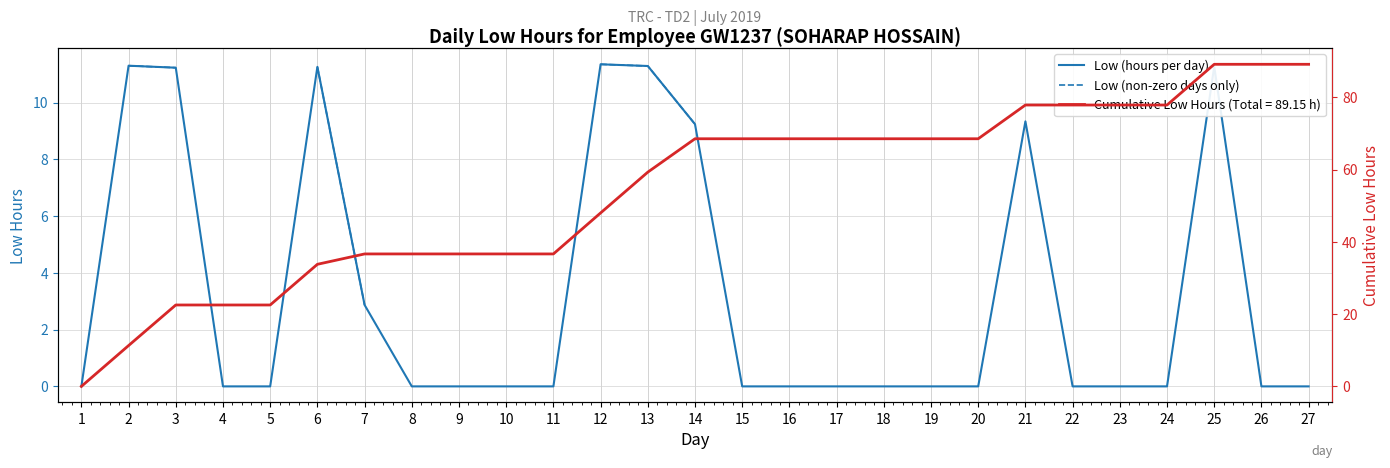

Which series changed the most between 26 and 27?

Low (hours per day)